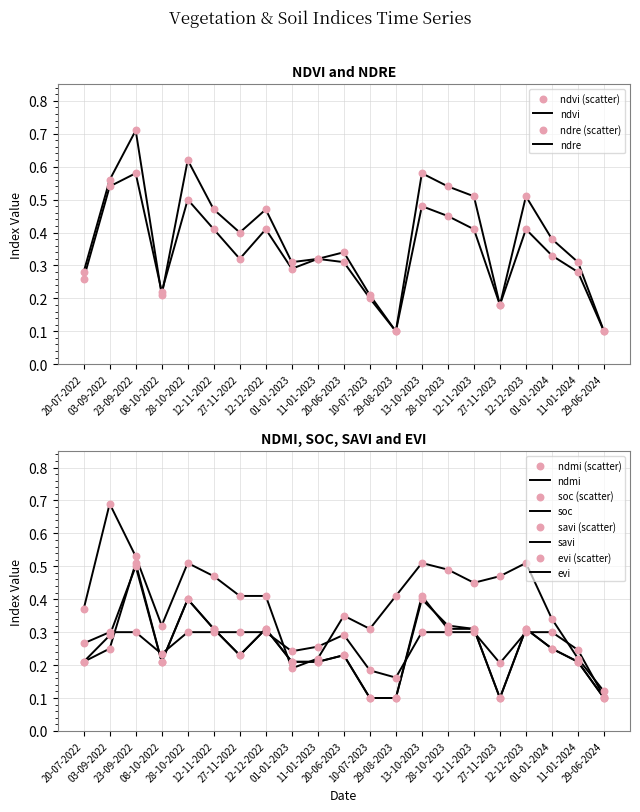

What are all the series names shown in the legend?

ndvi, ndre, ndmi, soc, savi, evi